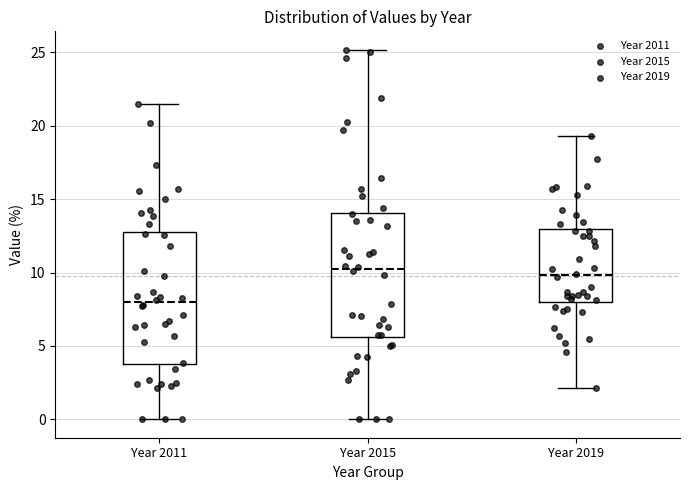

Reading left to right, transcribe this box plot: for each box, give where its median line is, the range the box spans, and where its two whiskers end, as read against the y-axis. The values are not printed on the chart, so give them approximately, as read against the axis.

Year 2011: median 8.0, box 4.0 to 13.0, whiskers 0.0 to 21.5
Year 2015: median 10.0, box 5.5 to 14.0, whiskers 0.0 to 25.0
Year 2019: median 10.0, box 8.0 to 13.0, whiskers 2.0 to 19.5